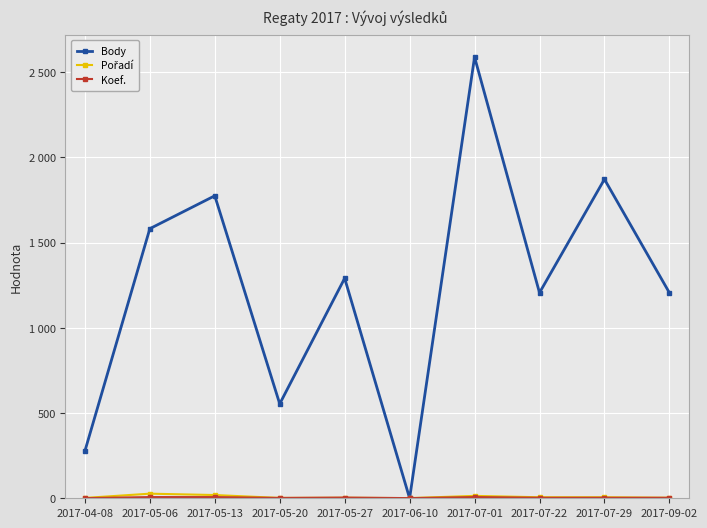

Is this an area chart (filled region under the line)?

No